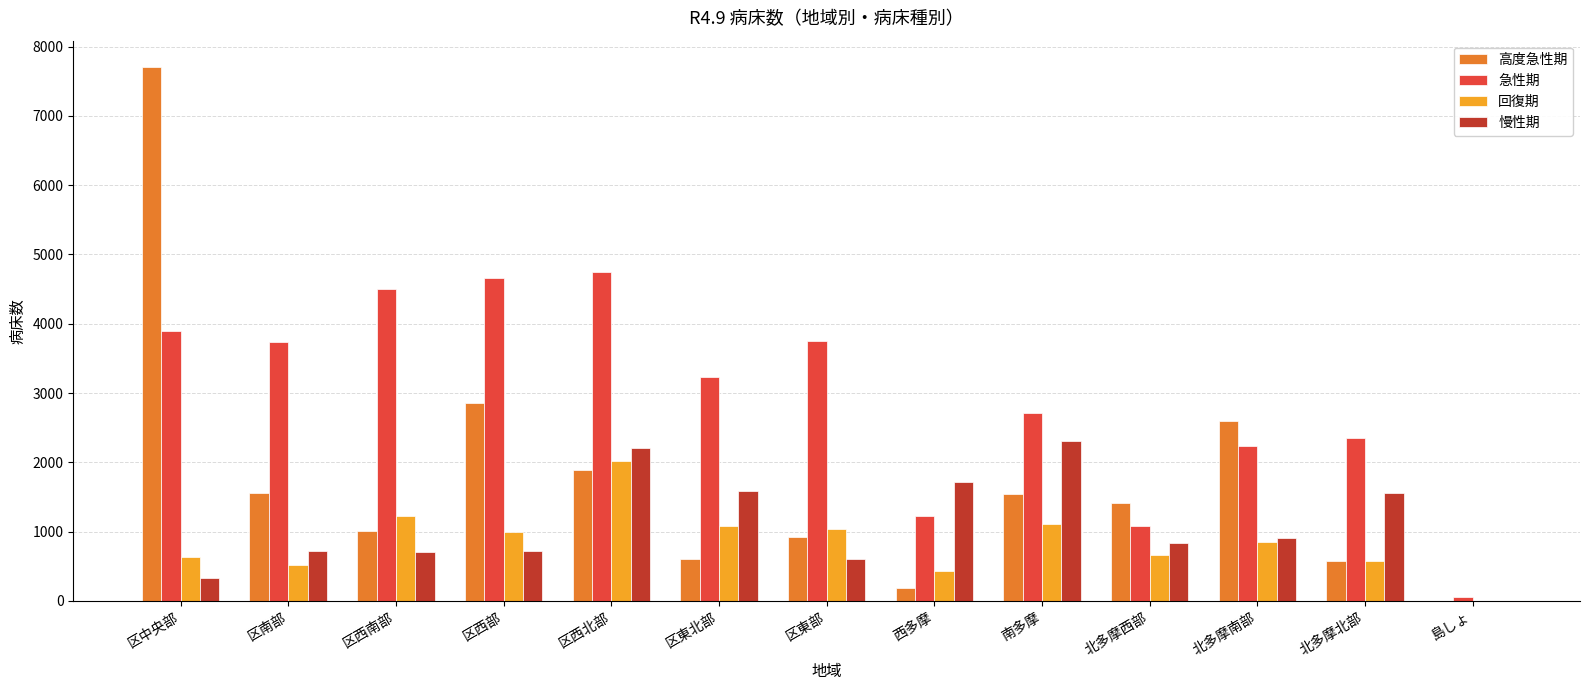

Which series has the largest total across all categories?

急性期